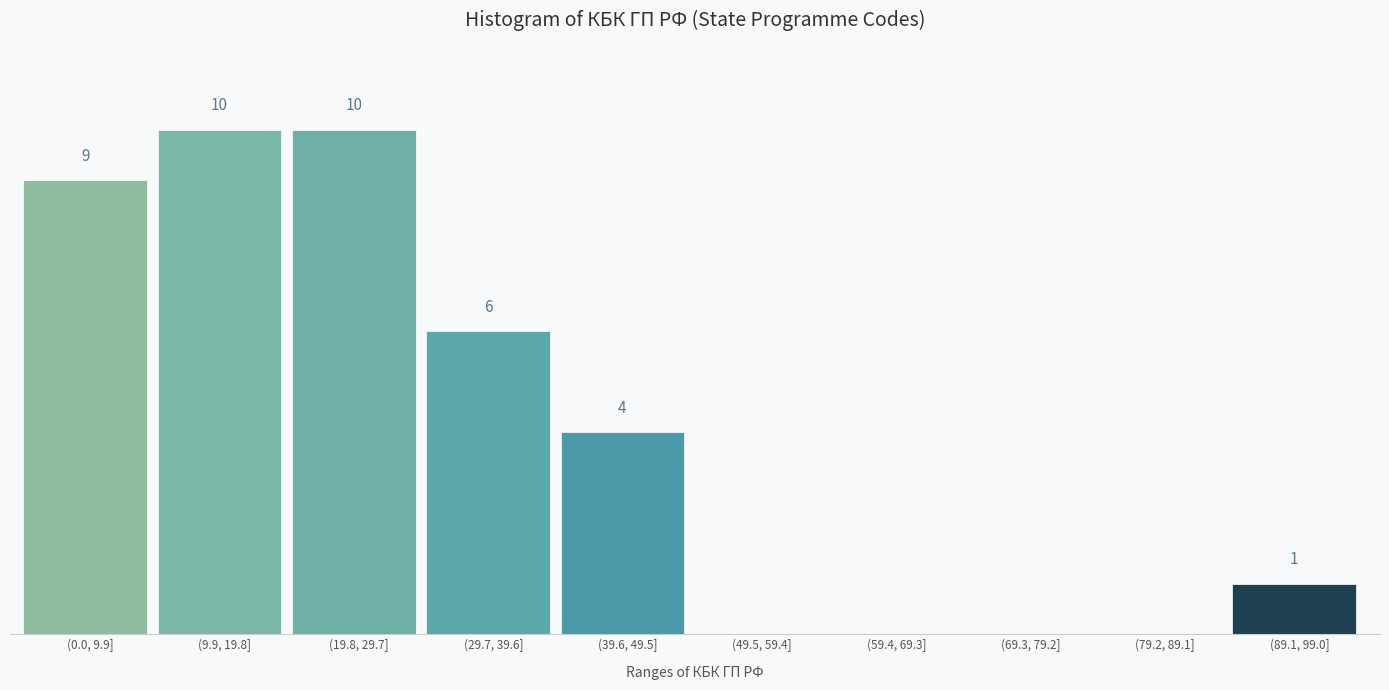

Between (19.8, 29.7] and (69.3, 79.2], which is larger?

(19.8, 29.7]